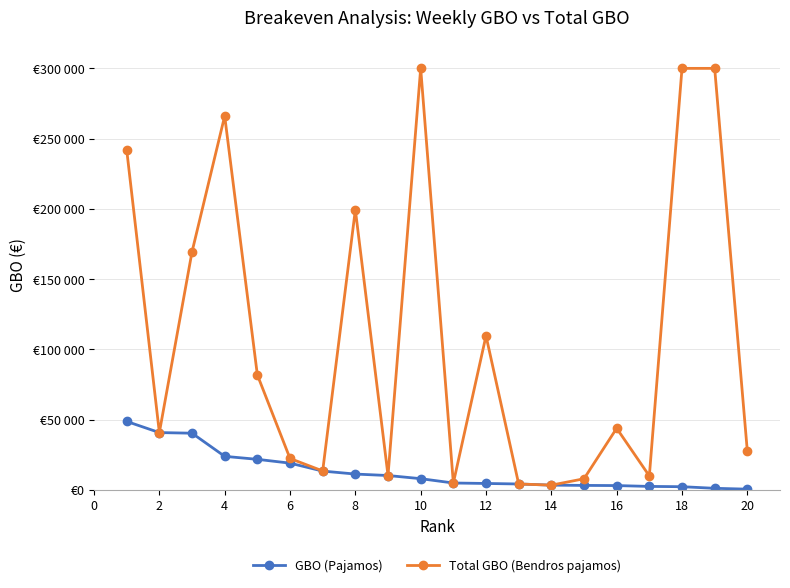

True or false: GBO (Pajamos) and Total GBO (Bendros pajamos) intersect in this chart.

False